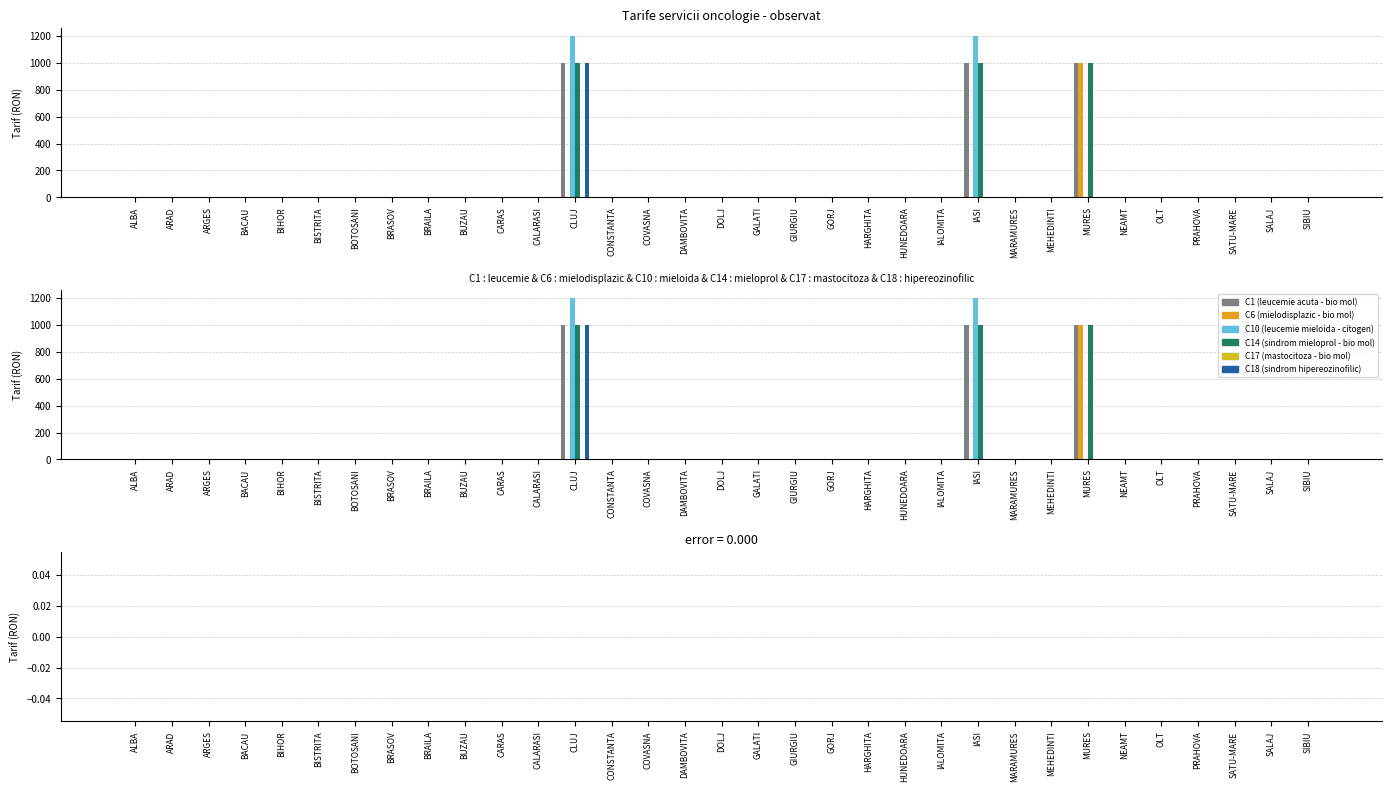

What is the average value of the C10 (leucemie mieloida - citogen) series?

73